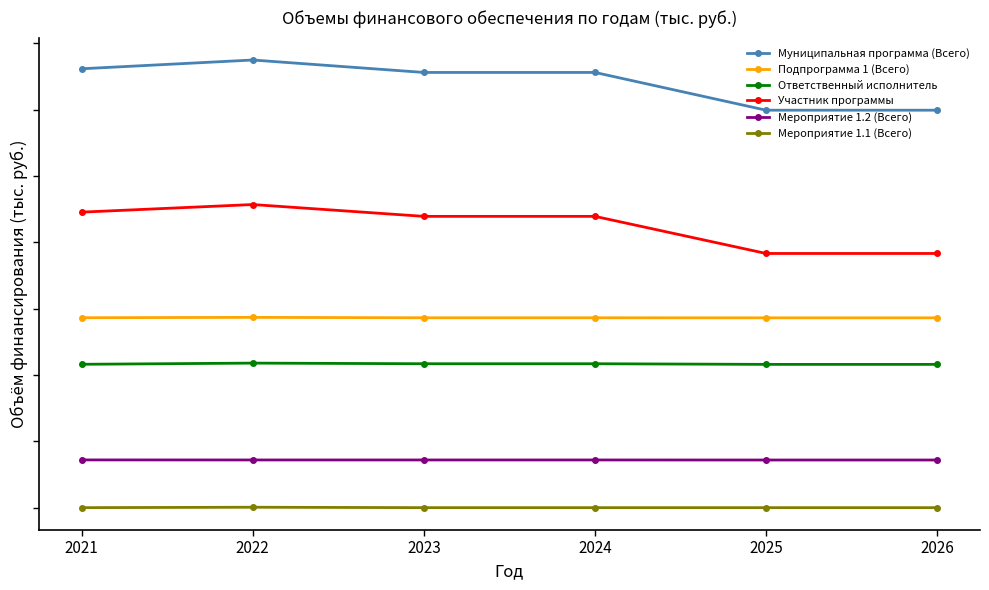

What value does the Ответственный исполнитель series have at 2024?

4340.4